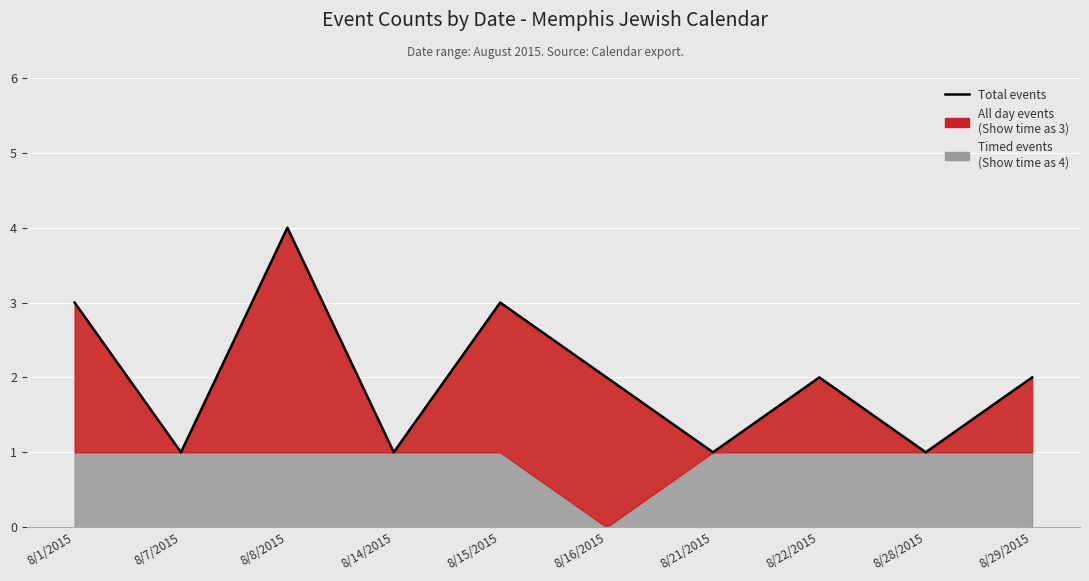

At which label does the data first exceed 2?

8/1/2015